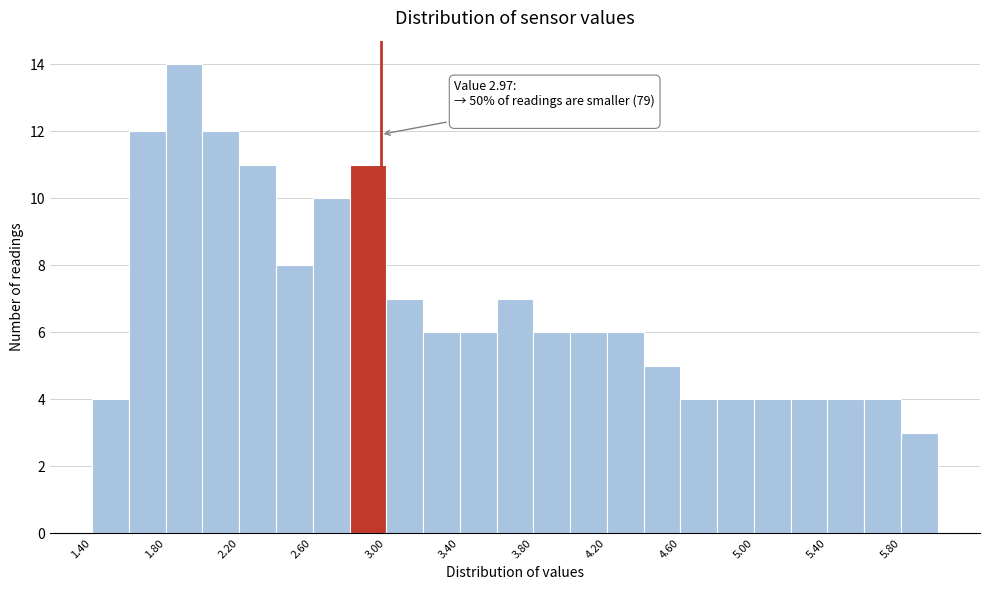

Which range on the x-axis has the tallest bar?

1.8 to 2.0